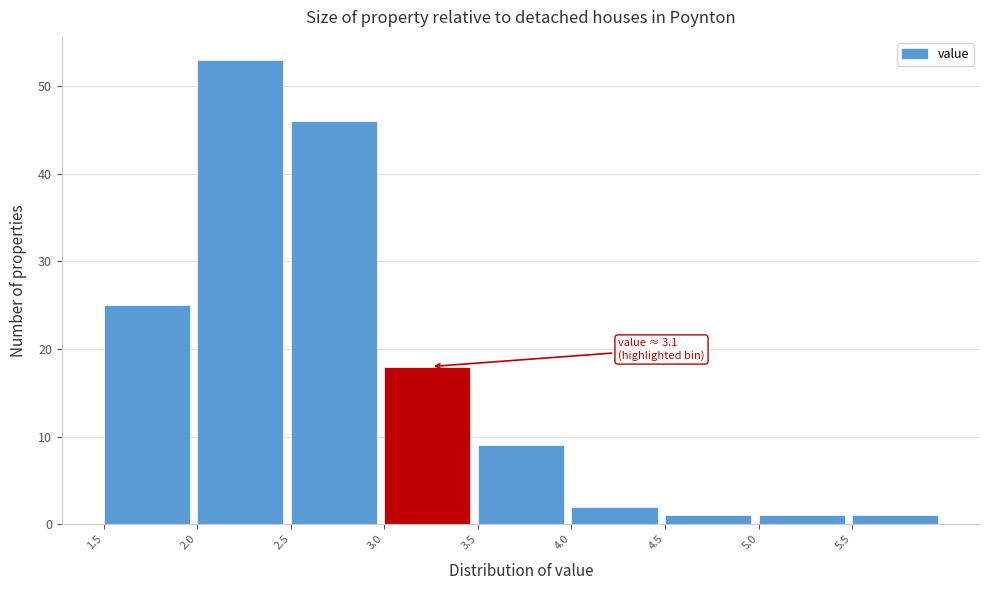

Which range on the x-axis has the tallest bar?

2.0 to 2.5